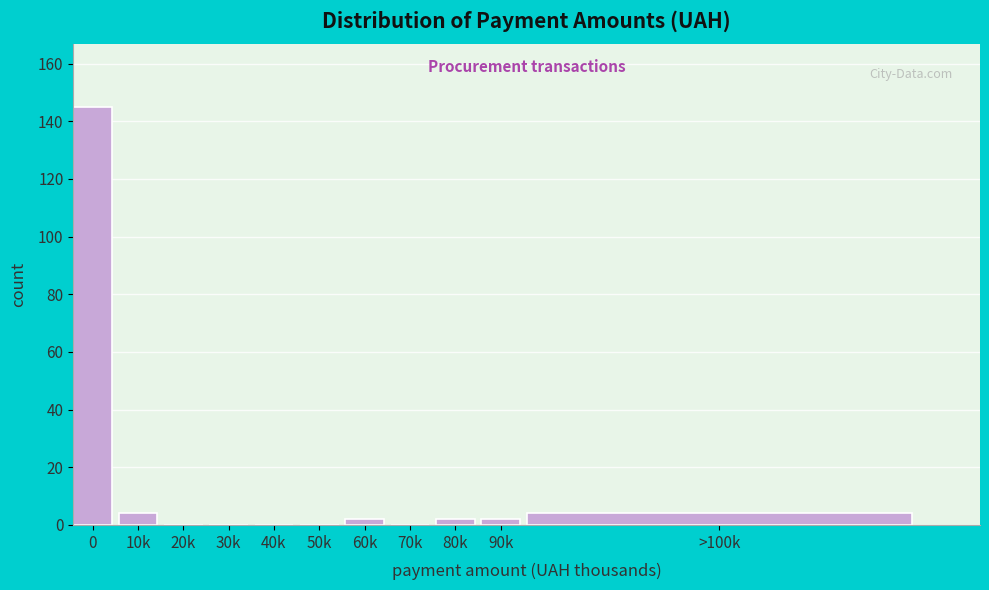

Reading right to left, list all the values displayed in this chart.

>100k=4	90k=2	80k=2	70k=0	60k=2	50k=0	40k=0	30k=0	20k=0	10k=4	0=145